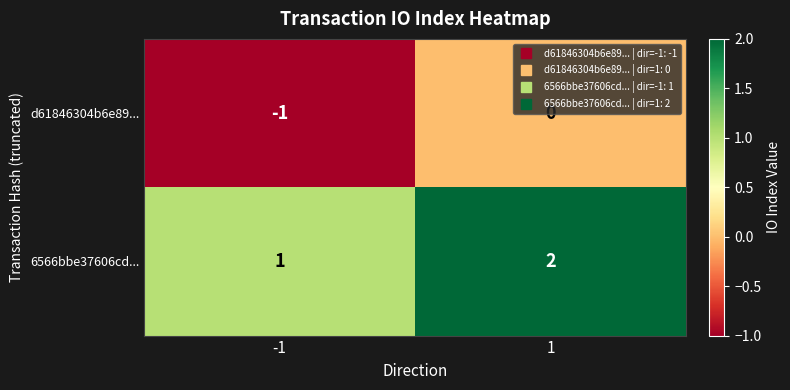

Is the value of 6566bbe37606cd... at -1 greater than the value of d61846304b6e89... at 1?

Yes